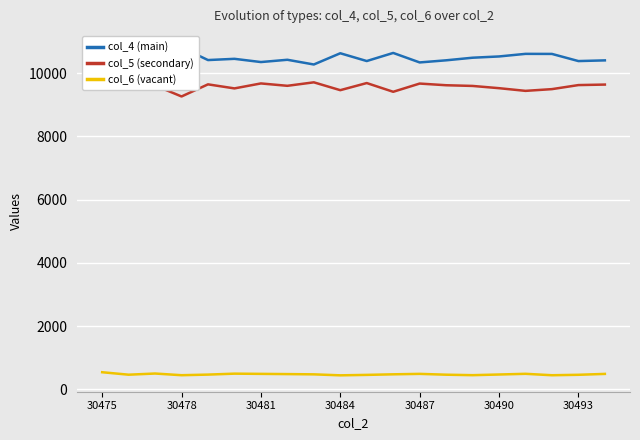

Is it true that col_5 (secondary) equals 9437 at 16?

True